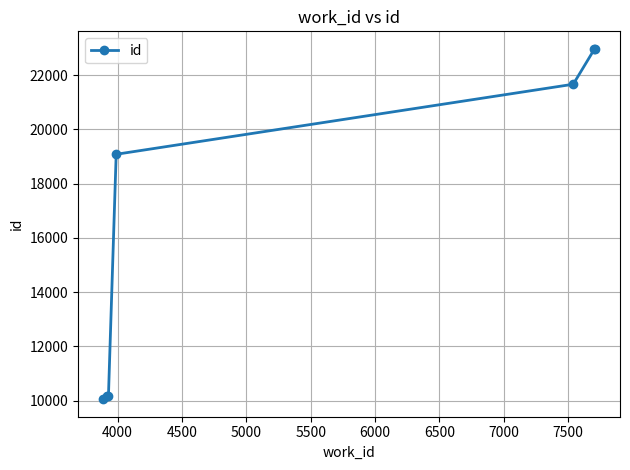

What is the greatest value displayed?

22967